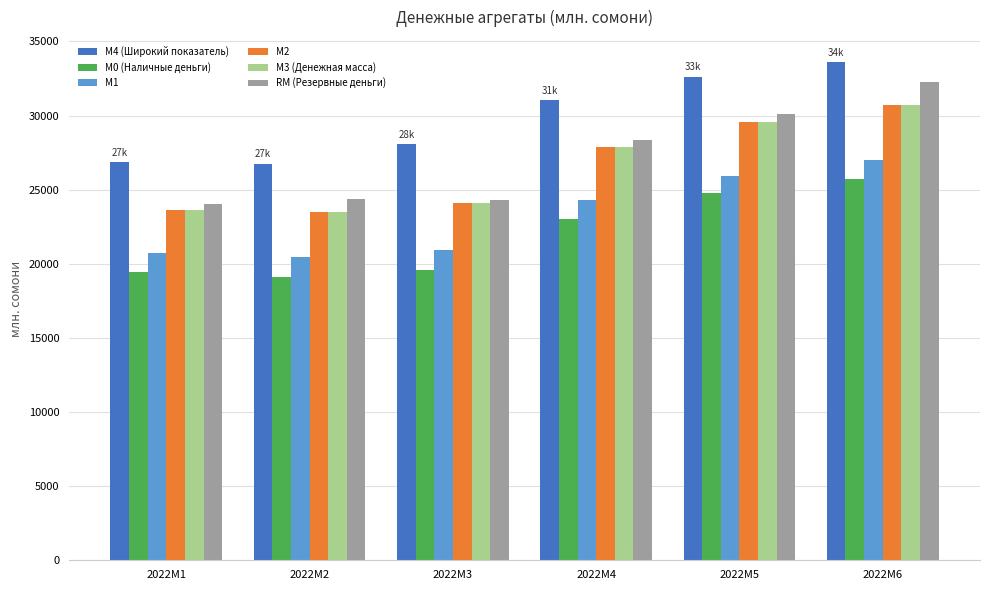

At how many categories does at least one series exceed 28664?

3